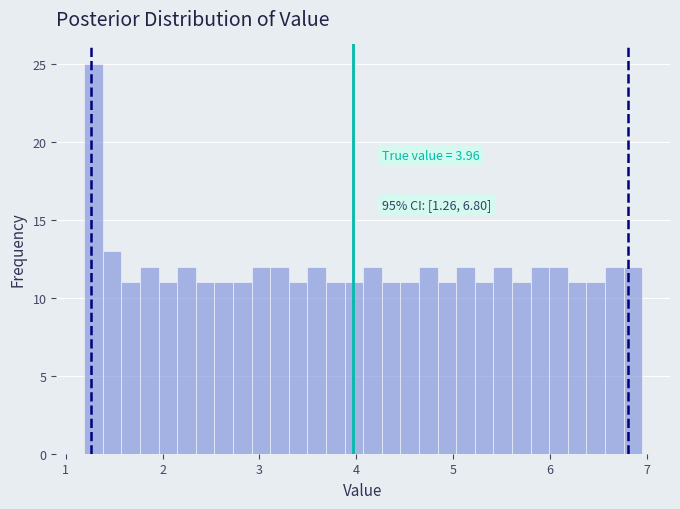

Around what value on the x-axis is the tallest bar? Give the approximate position of its centre, as read against the axis.

1.3